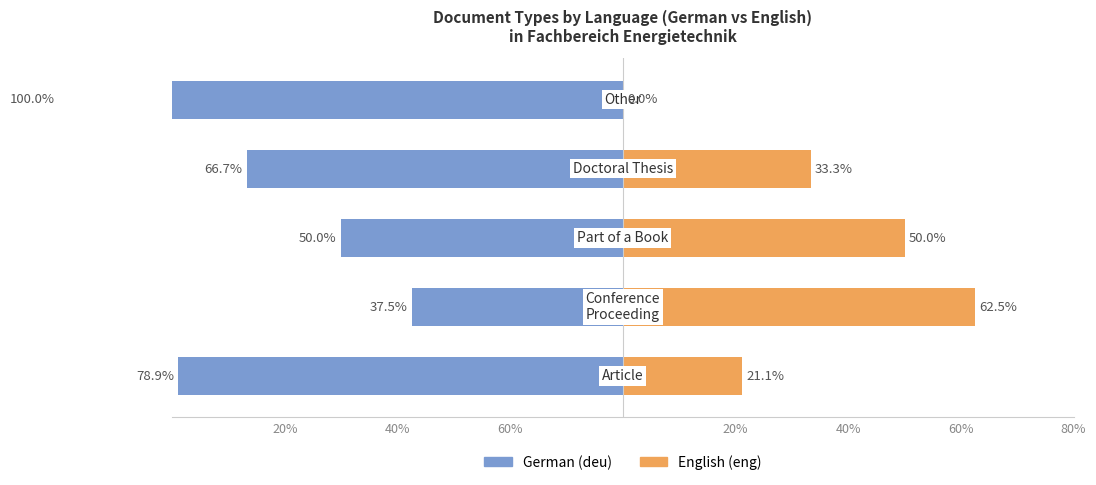

Which series has the widest spread of values?

German (deu)